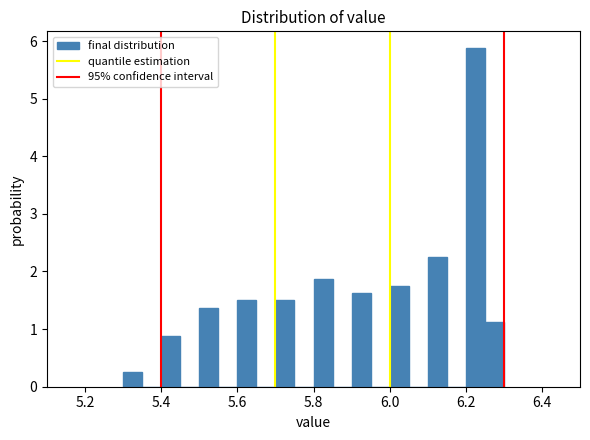

Read against the x-axis, roughly where is the centre of the tallest bar?

6.22